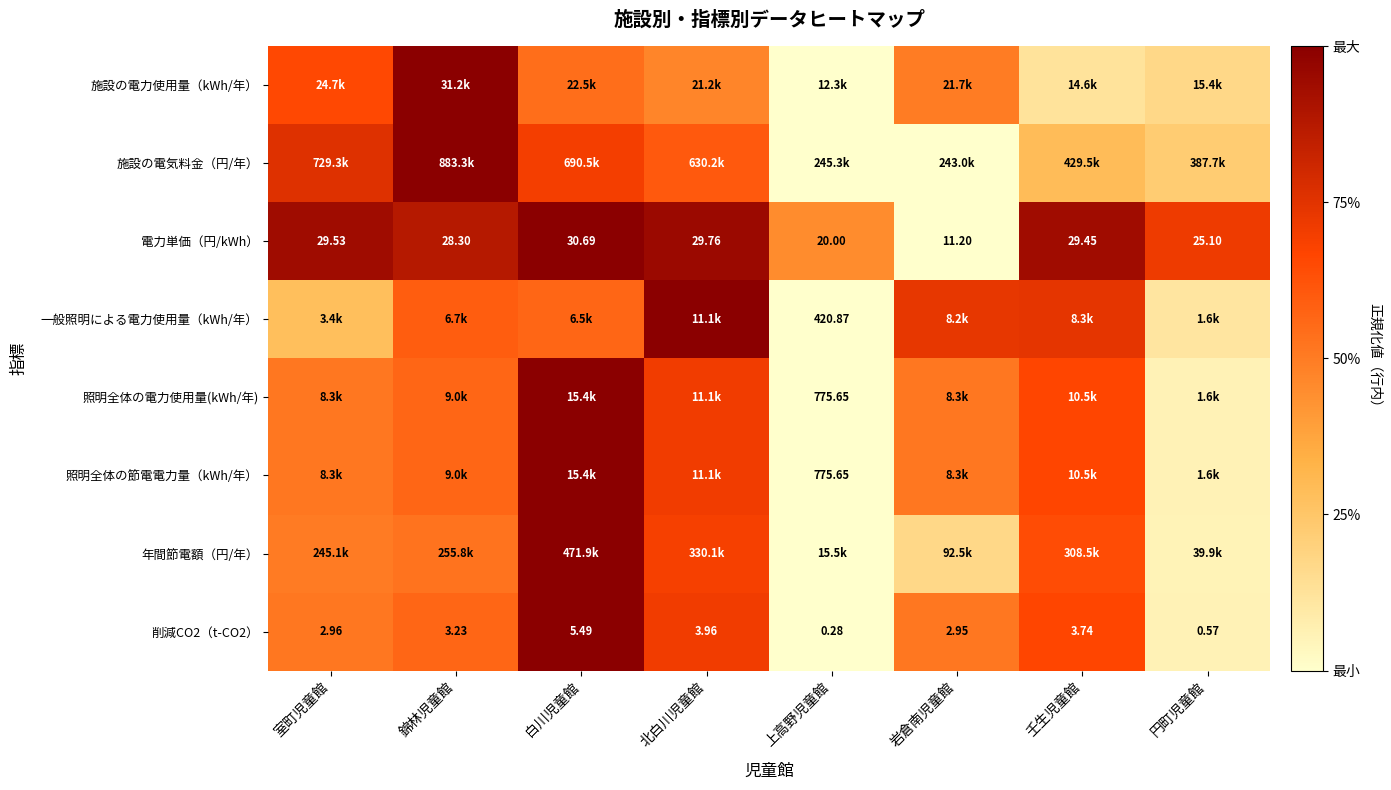

Which category has the highest value in the 電力単価（円/kWh） series?

白川児童館